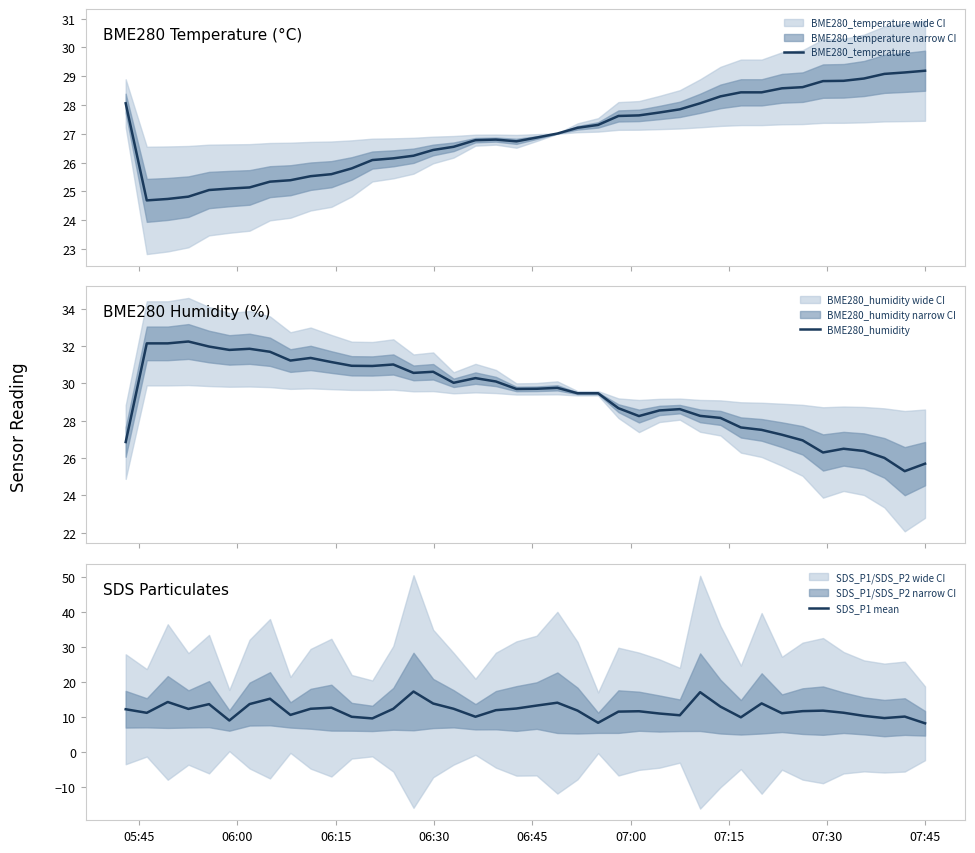

What is the maximum value for BME280_temperature?

29.2